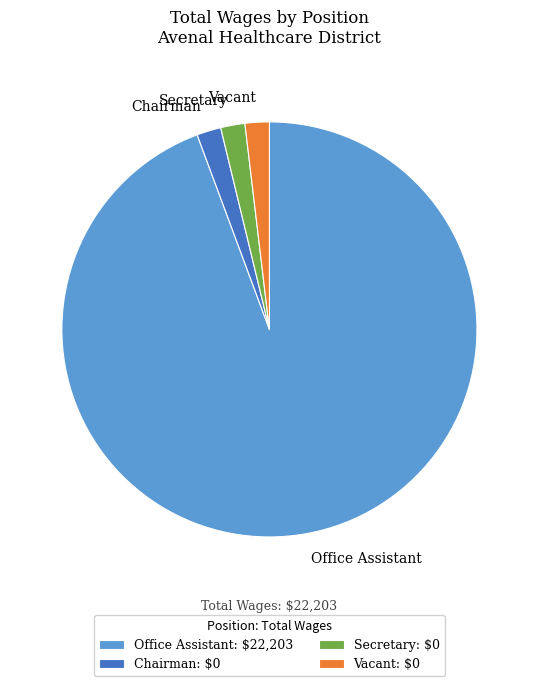

Does Chairman account for over 50% of the chart?

No